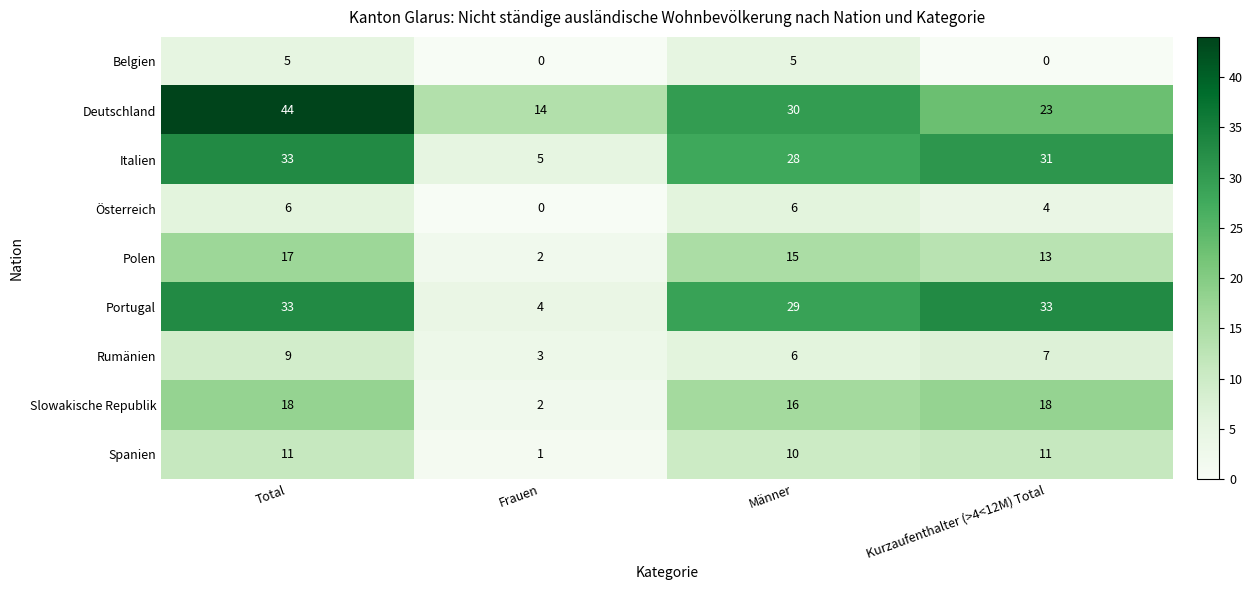

Which category has the lowest value in the Slowakische Republik series?

Frauen